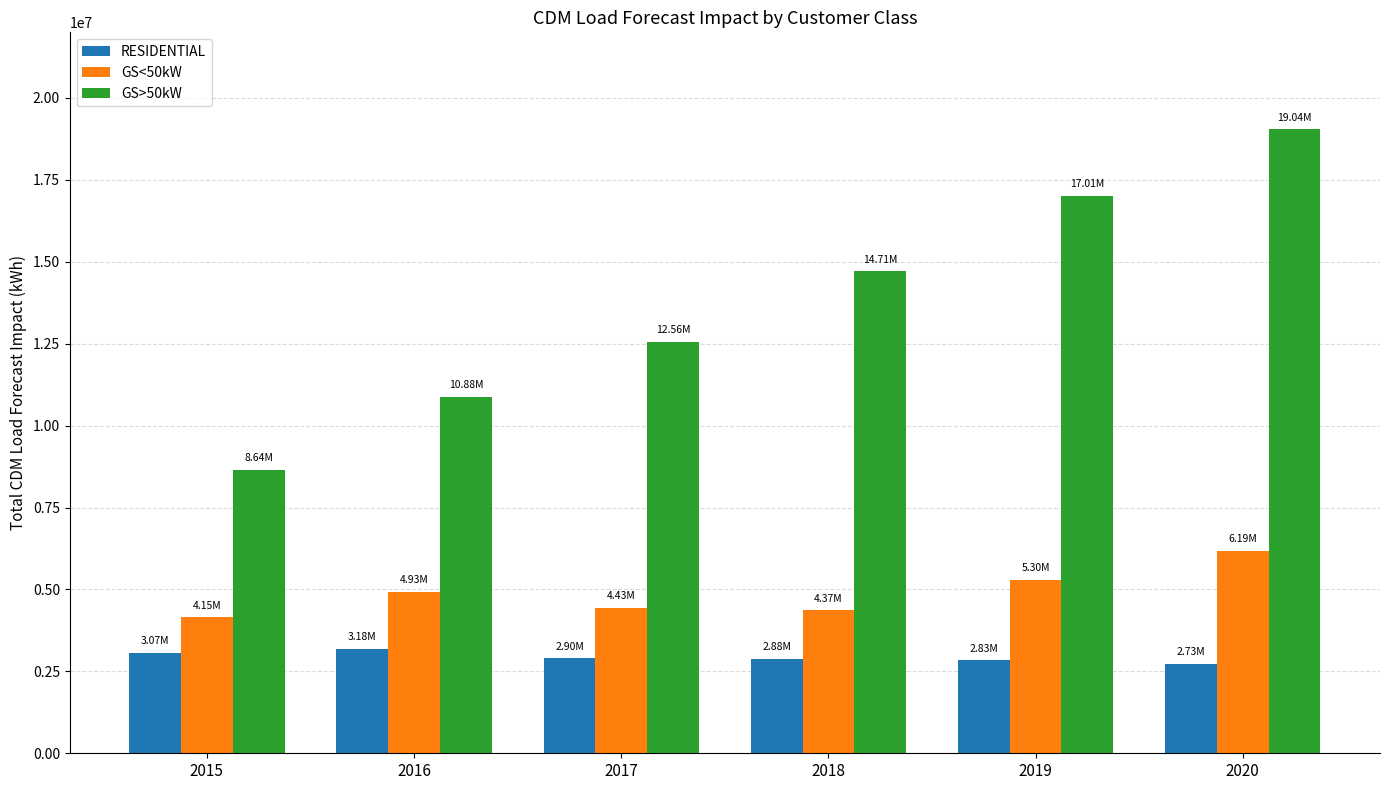

How many groups of bars are there?

6